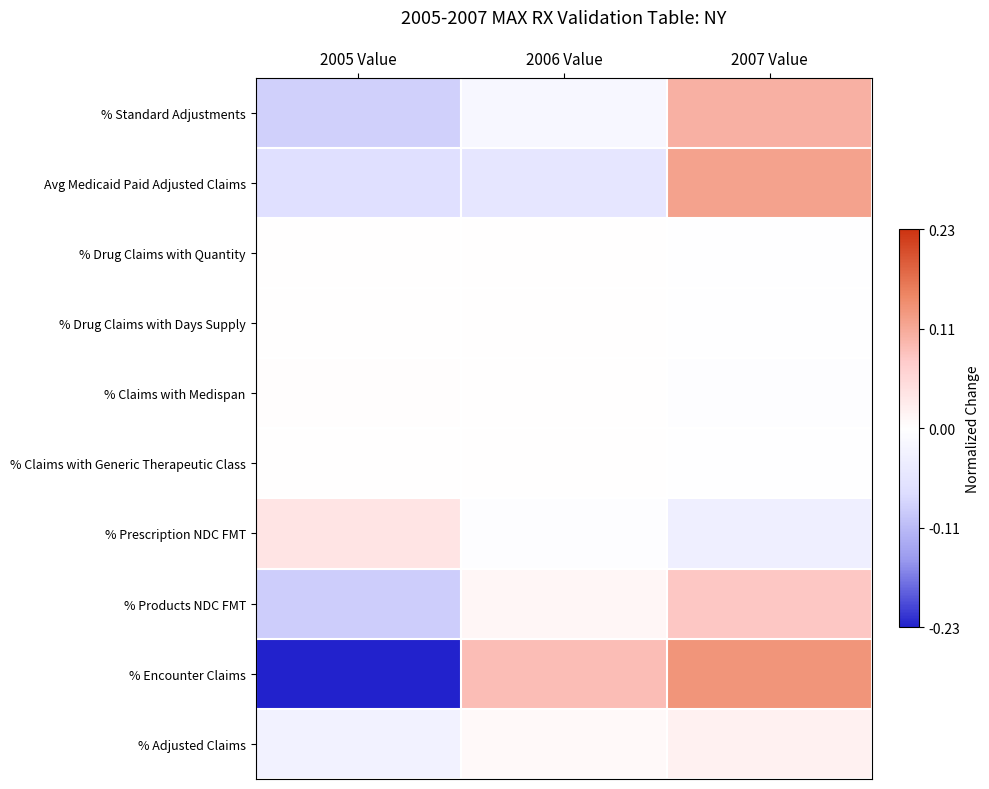

Between 2007 Value and 2005 Value, which is larger?

2007 Value